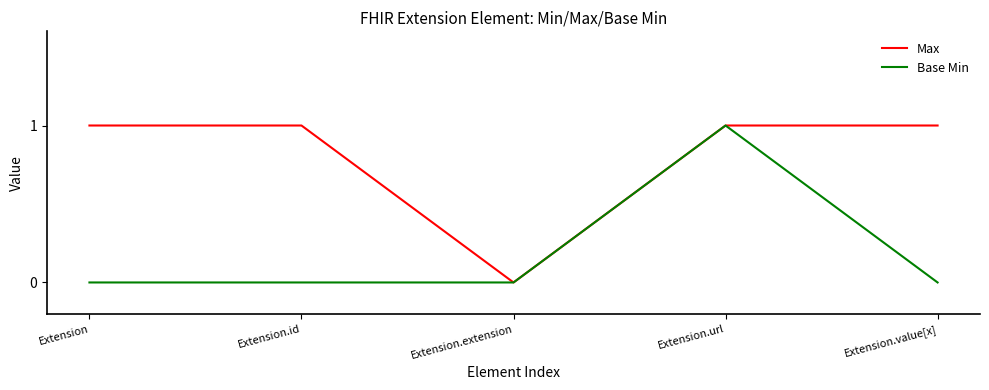

Count the Max values in the range 1 to 2.

4